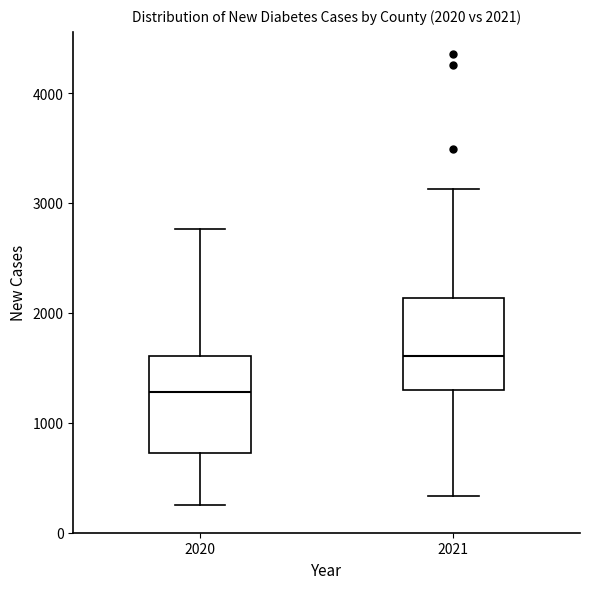

Which box's median line is the highest?

2021